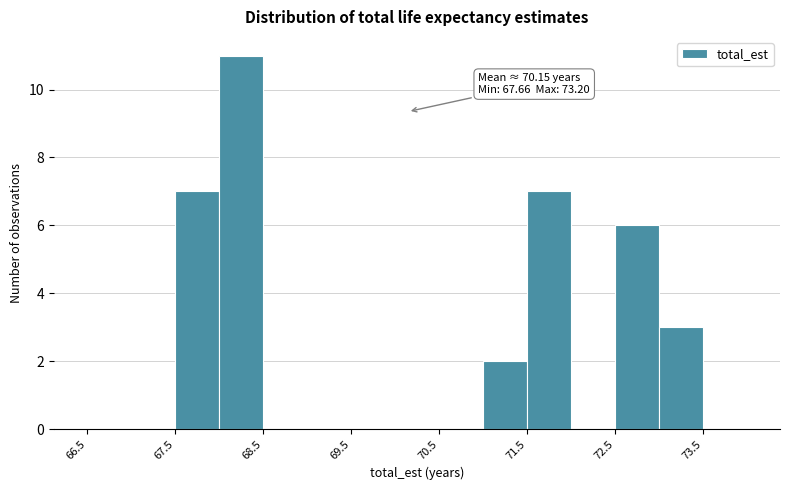

Which range on the x-axis has the tallest bar?

68.0 to 68.5